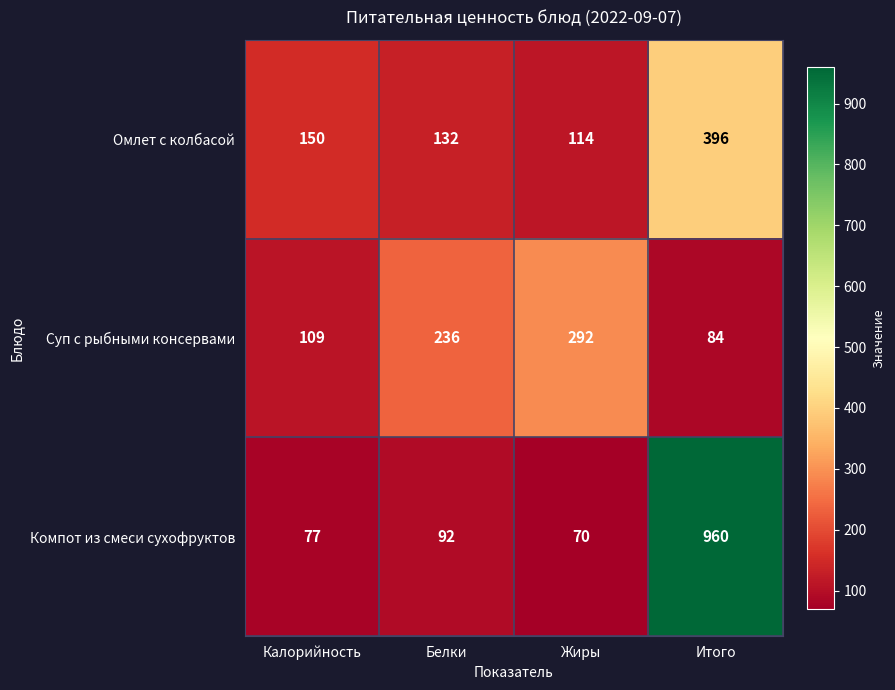

What is the smallest value displayed?

70